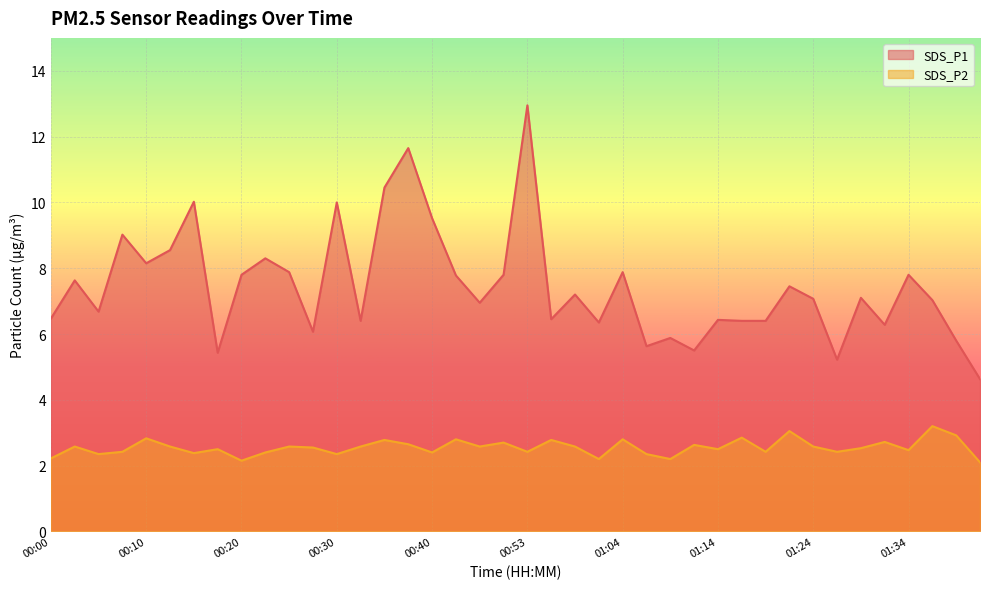

The SDS_P2 series shows 2.5 at 01:29. True or false?

True